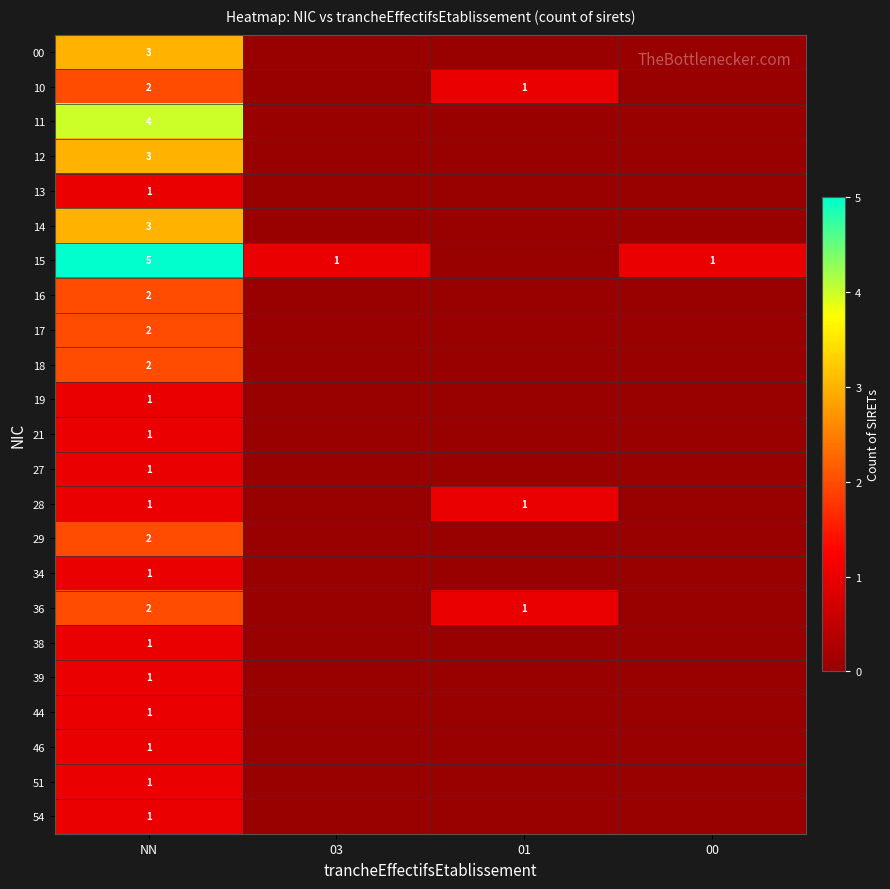

Is it true that 13 equals 1 at NN?

True